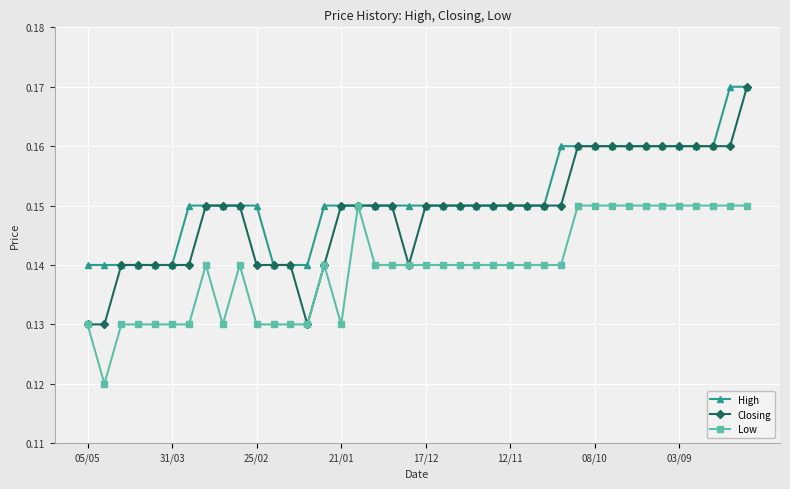

Which series has the largest range (max minus min)?

Closing